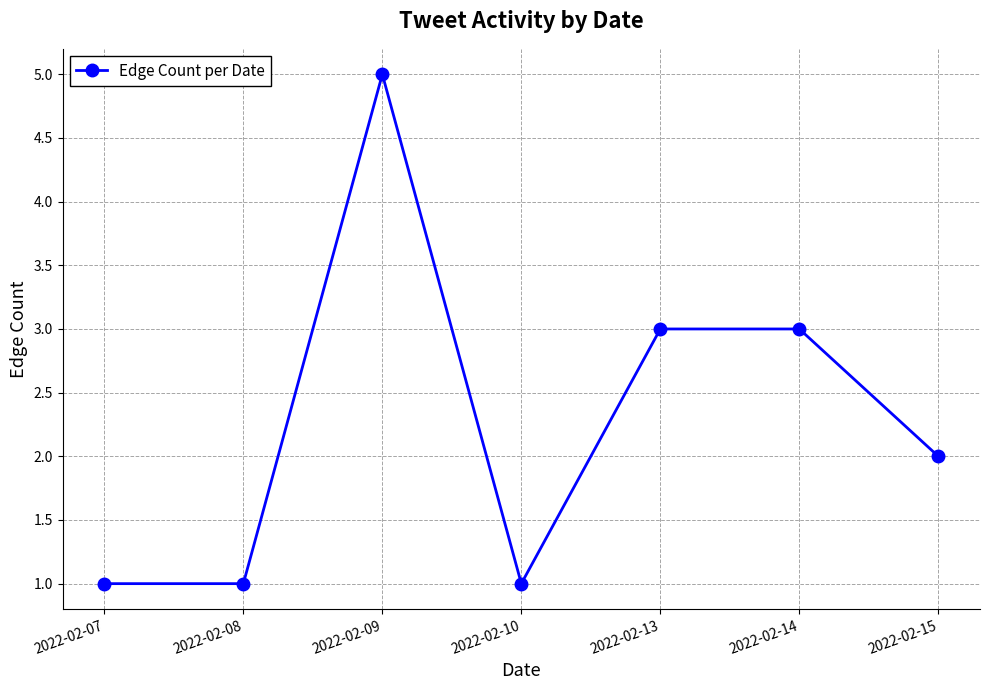

What is the average value?

2